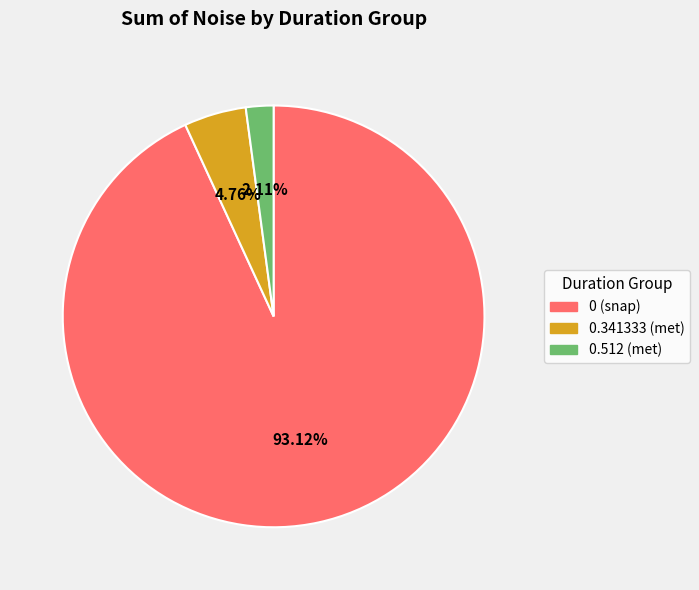

How many slices are in this pie chart?

3